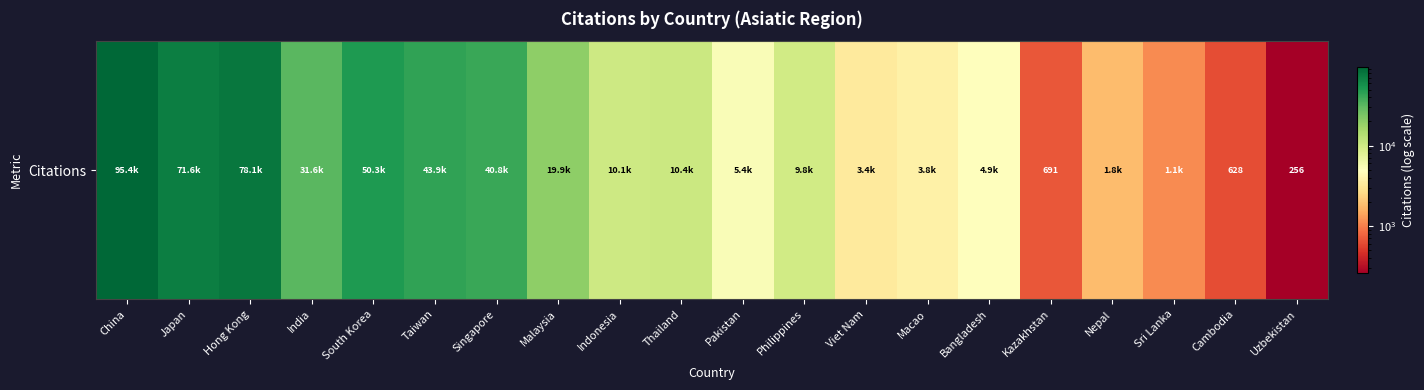

What is the greatest value displayed?

95449